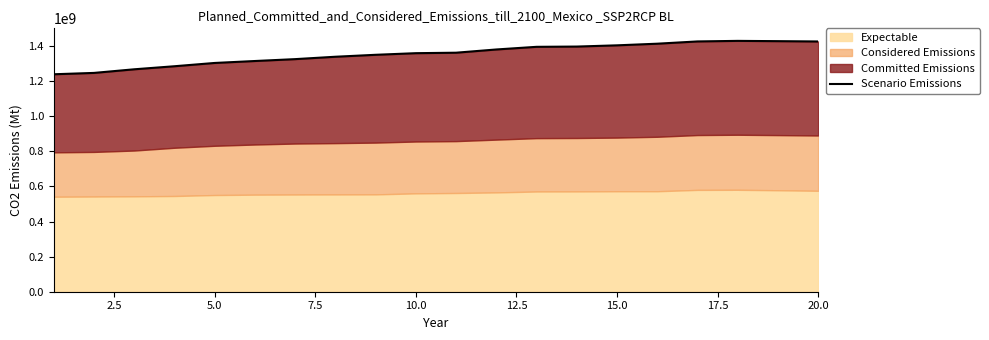

Which has a higher value, 5.0 or 15.0?

15.0